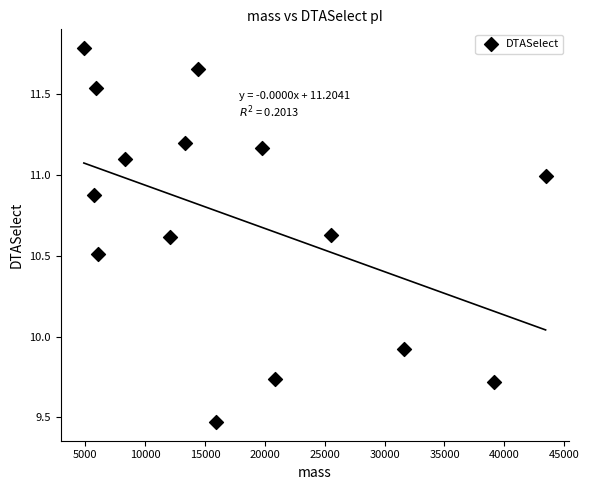

What is the range of X values (max minus min)?

38549.9